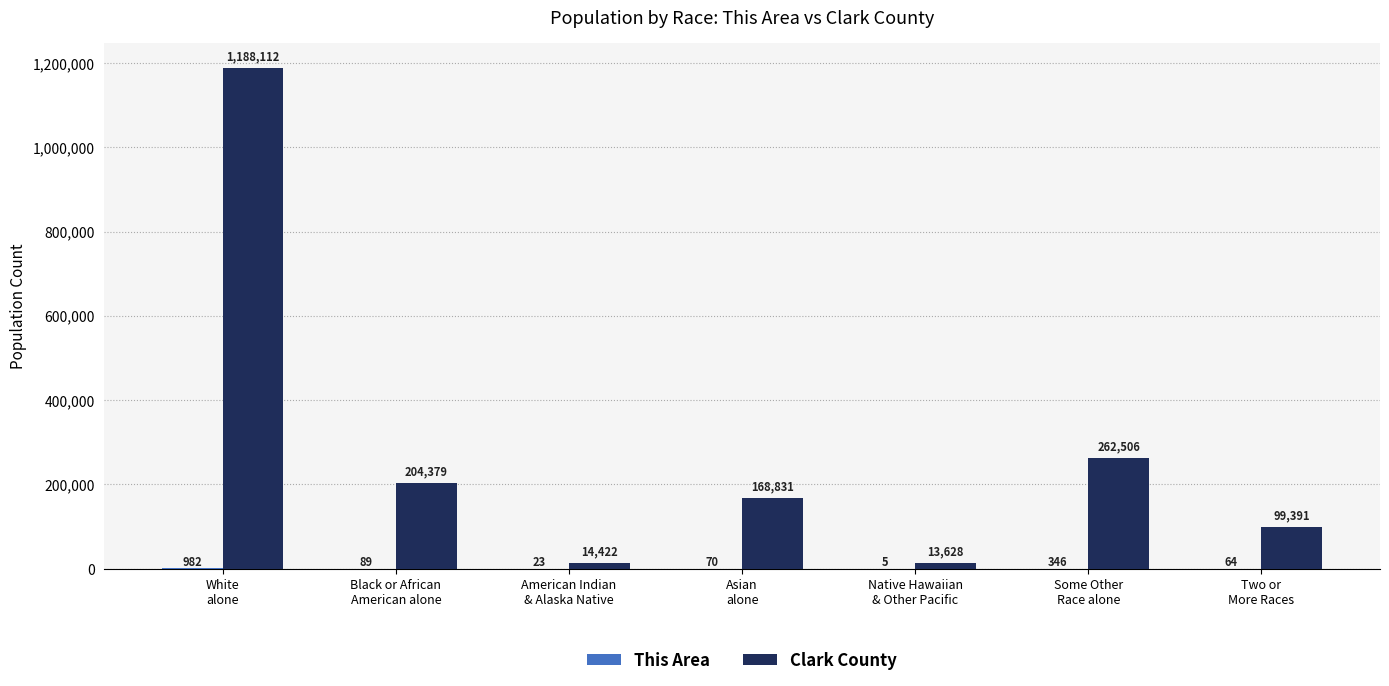

What is the maximum value shown in the chart?

1188112